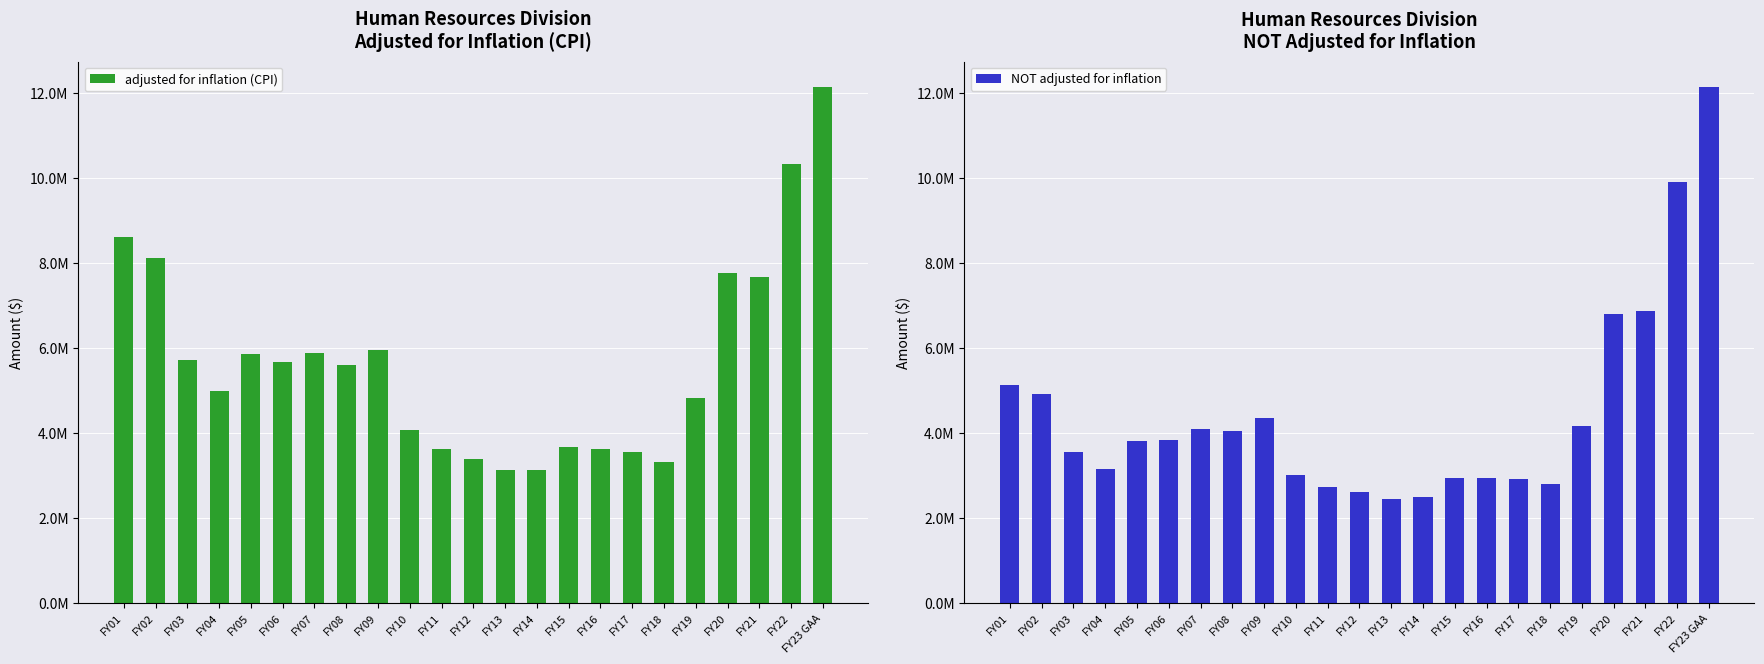

Between FY10 and FY19, which series saw the biggest shift?

NOT adjusted for inflation